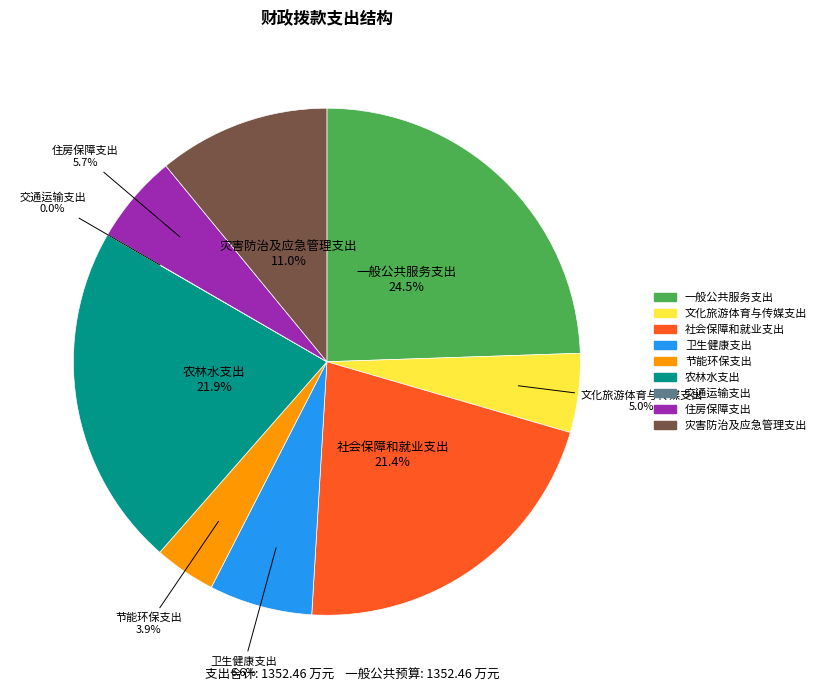

To the nearest percent, what is the difference between the largest and smallest slice percentages?

24%